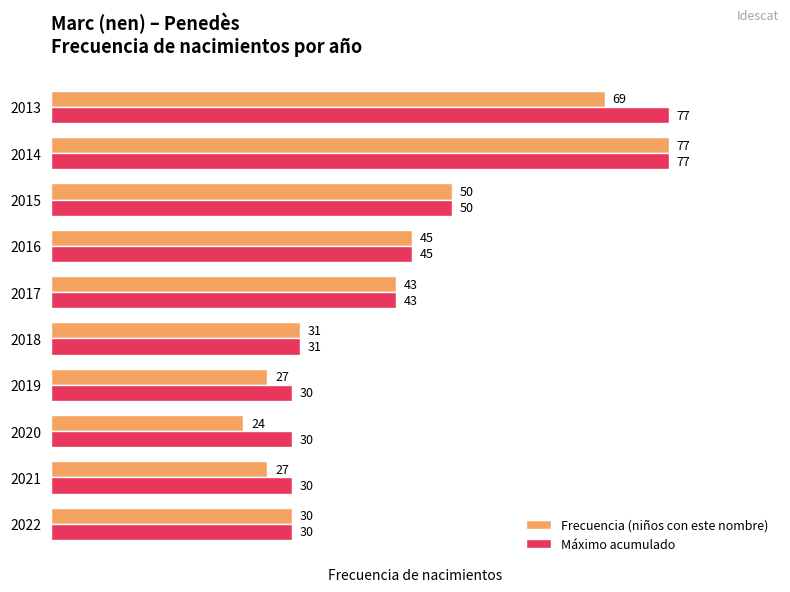

True or false: Frecuencia (niños con este nombre) has a value of 43 at 2017.

True